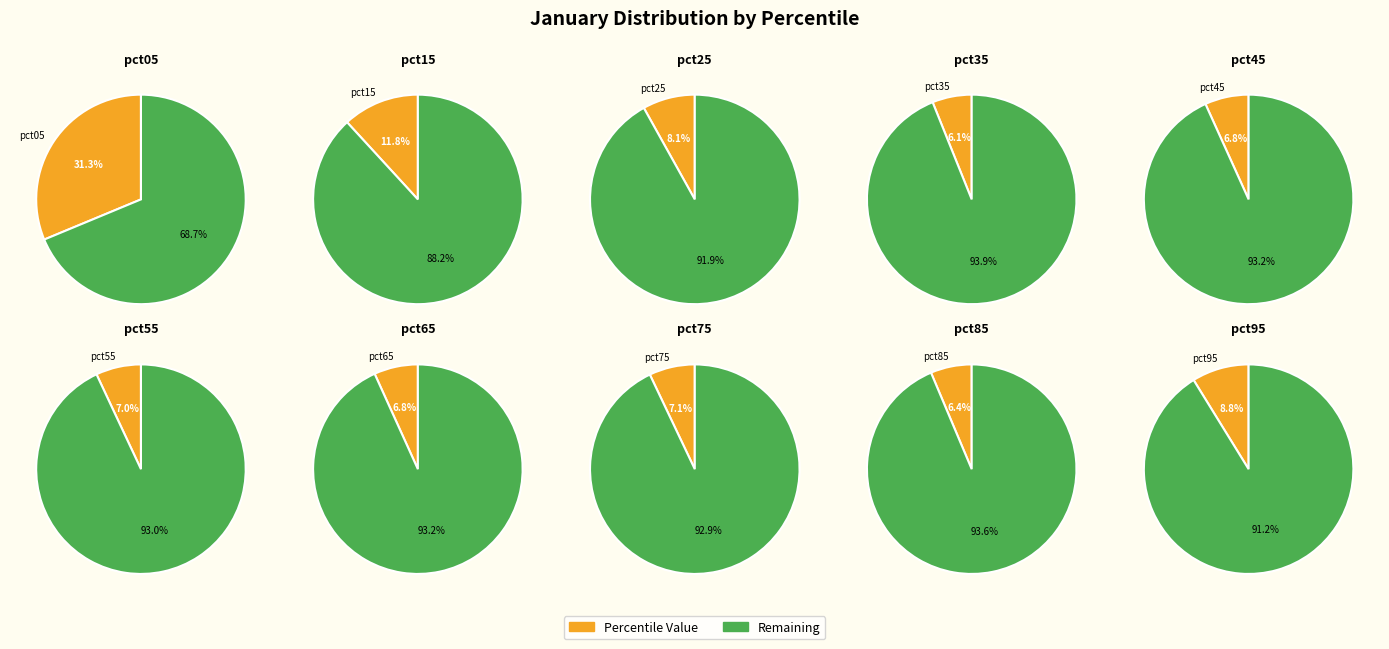

To the nearest percent, what is the average slice percentage?

10%